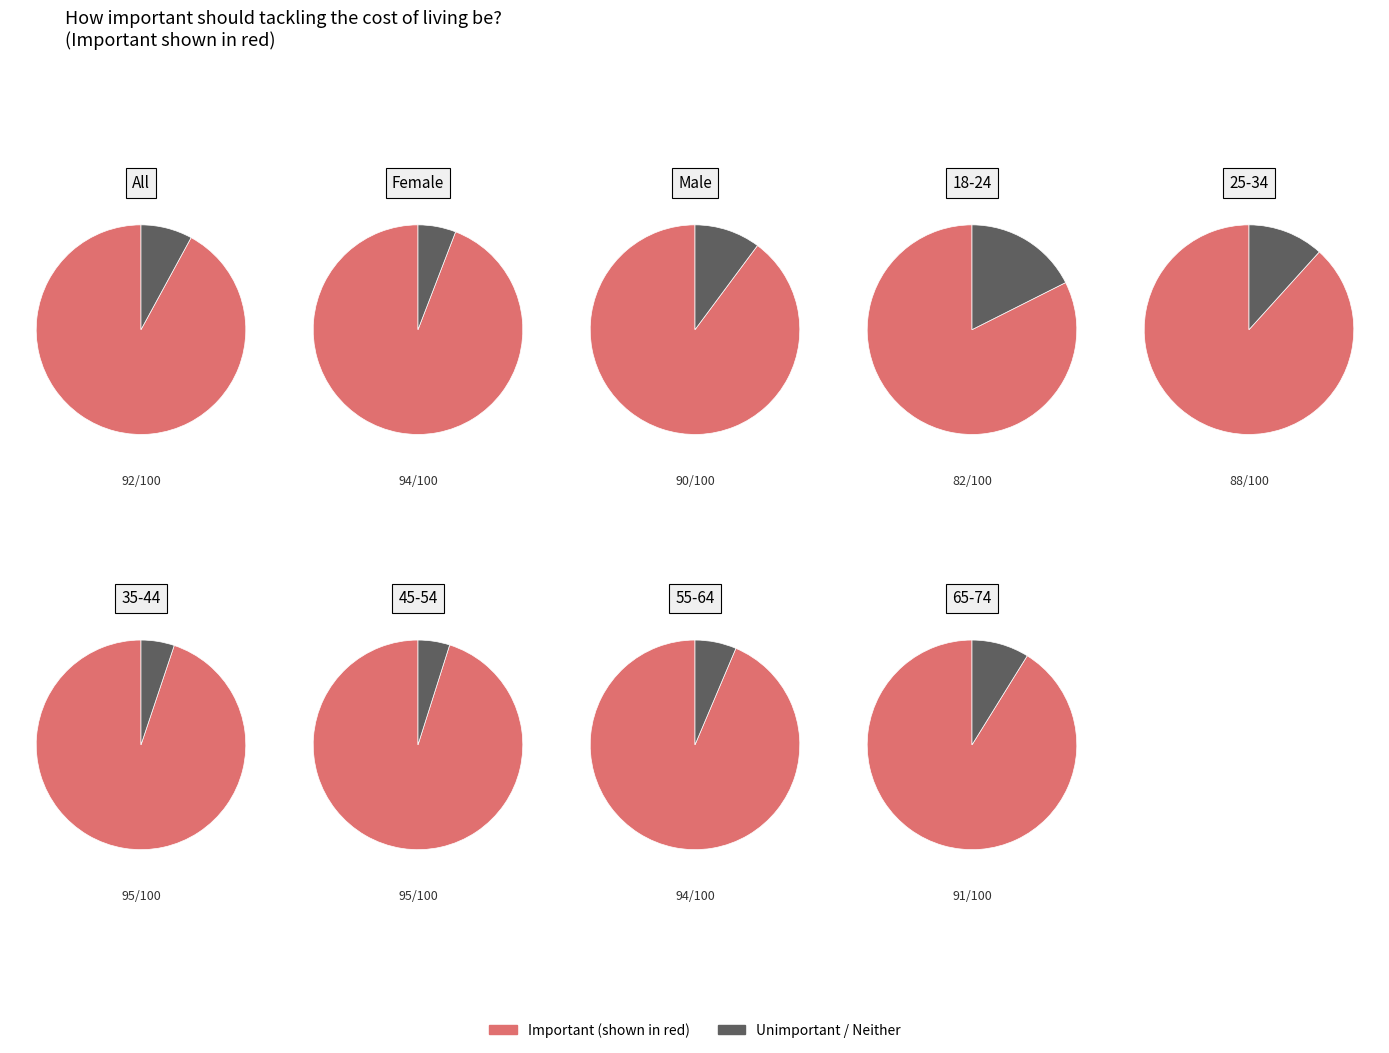

Does 65-74 represent more than half of the total?

No